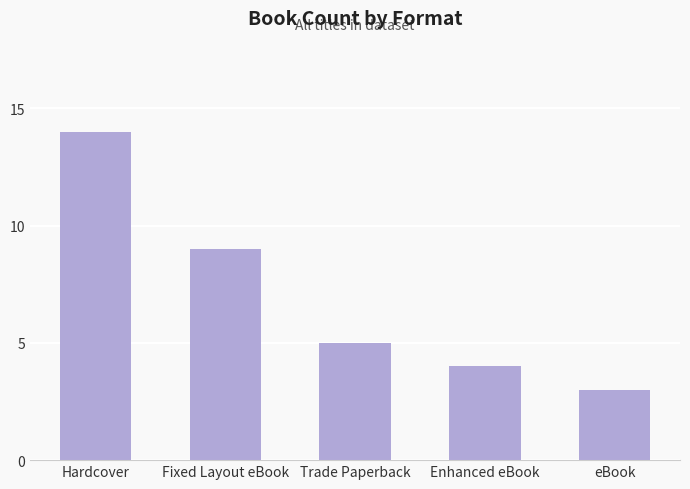

What is the sum of the values at Enhanced eBook and Hardcover?

18